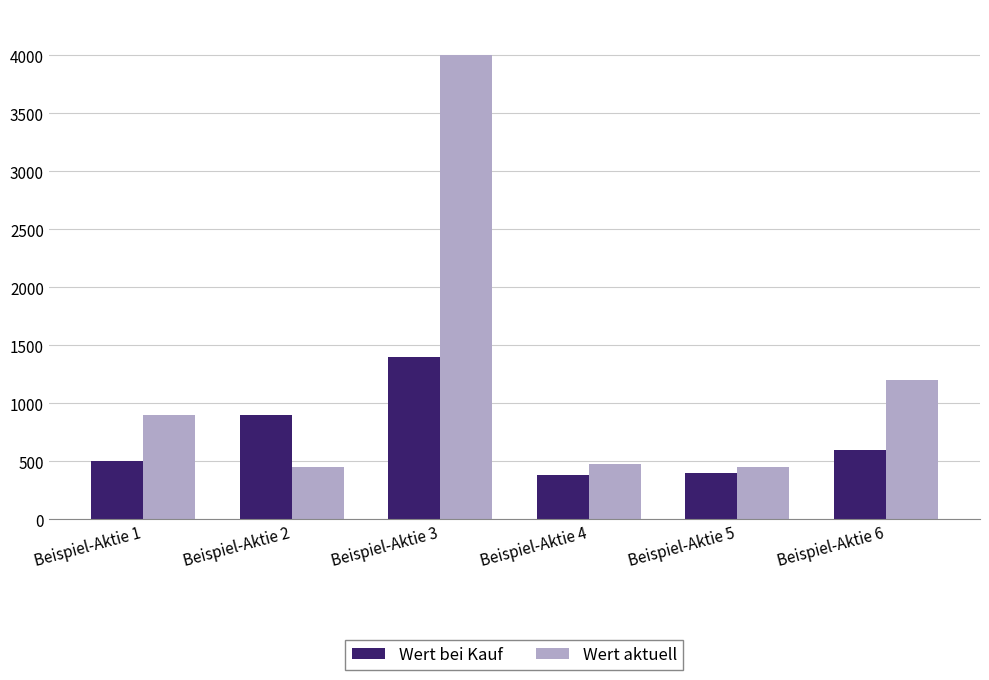

What is the highest value of the Wert bei Kauf series?

1400